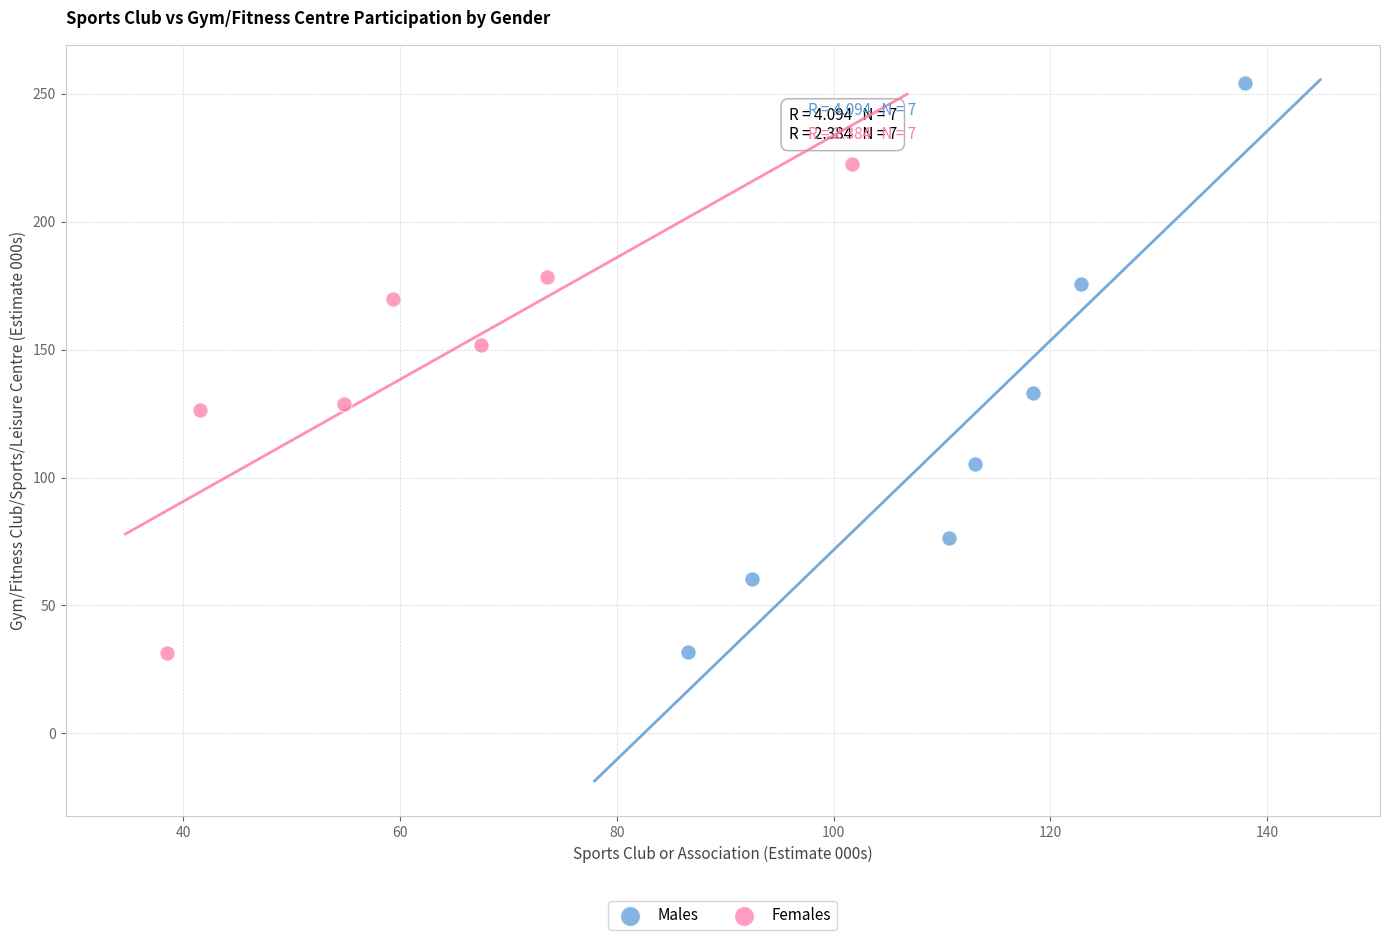

Which series has the largest Y range (max minus min)?

Males